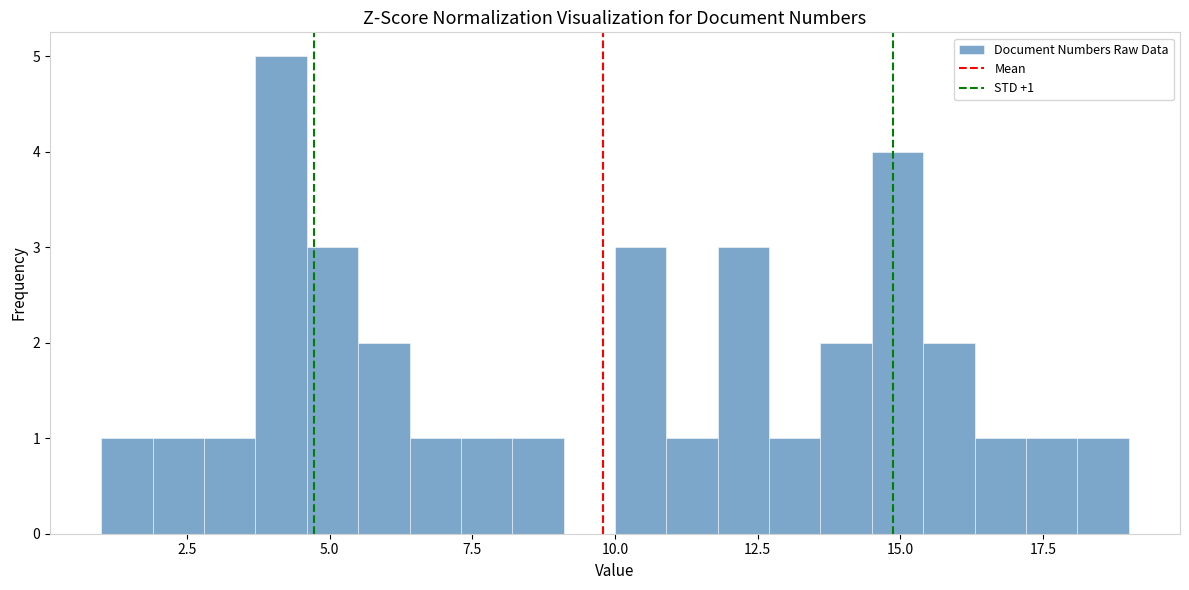

Around what value on the x-axis is the tallest bar? Give the approximate position of its centre, as read against the axis.

4.0